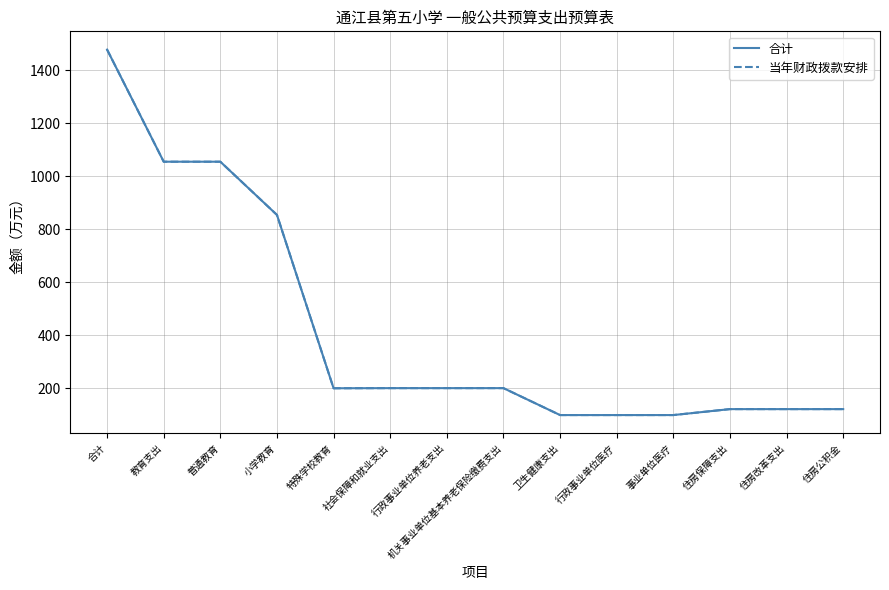

List the series in order of their peak value, highest first.

合计, 当年财政拨款安排